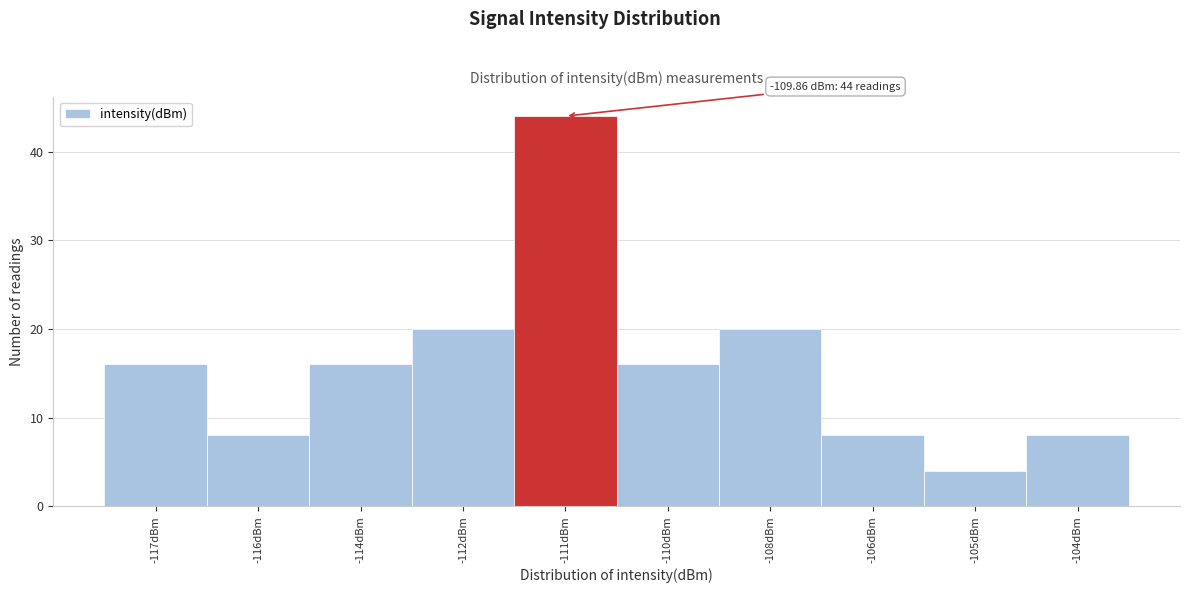

Reading left to right, transcribe all the data shown in this chart.

16	8	16	20	44	16	20	8	4	8